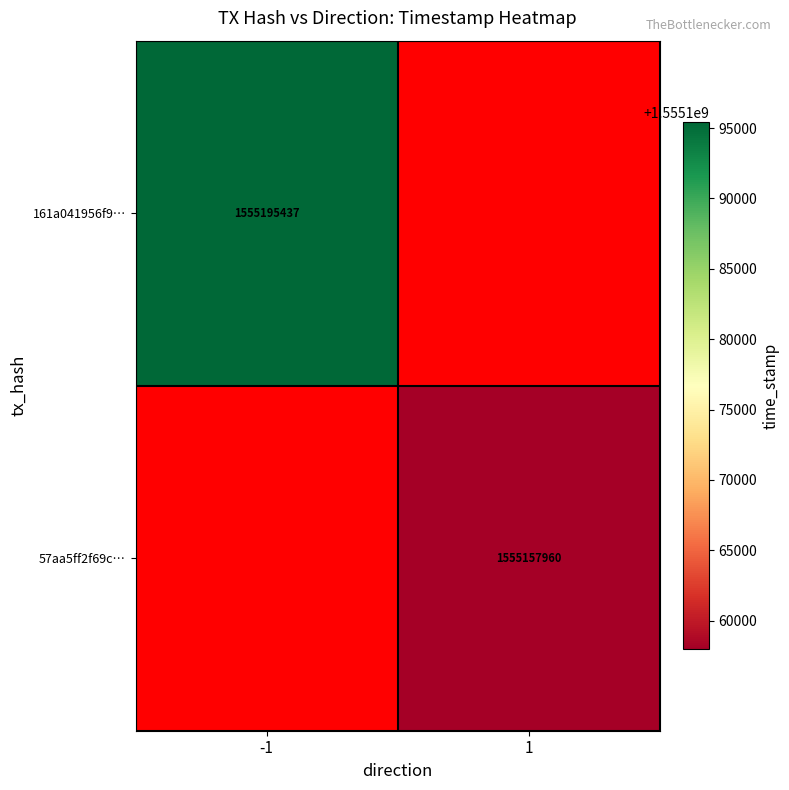

True or false: 161a041956f9… has a value of 1555195437 at -1.

True